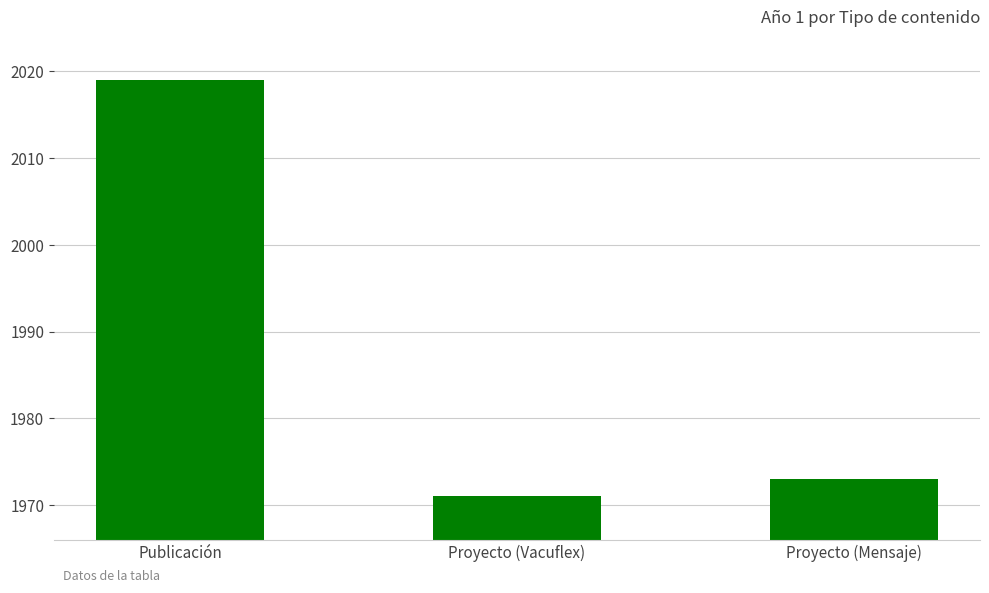

What is the minimum value shown in the chart?

1971